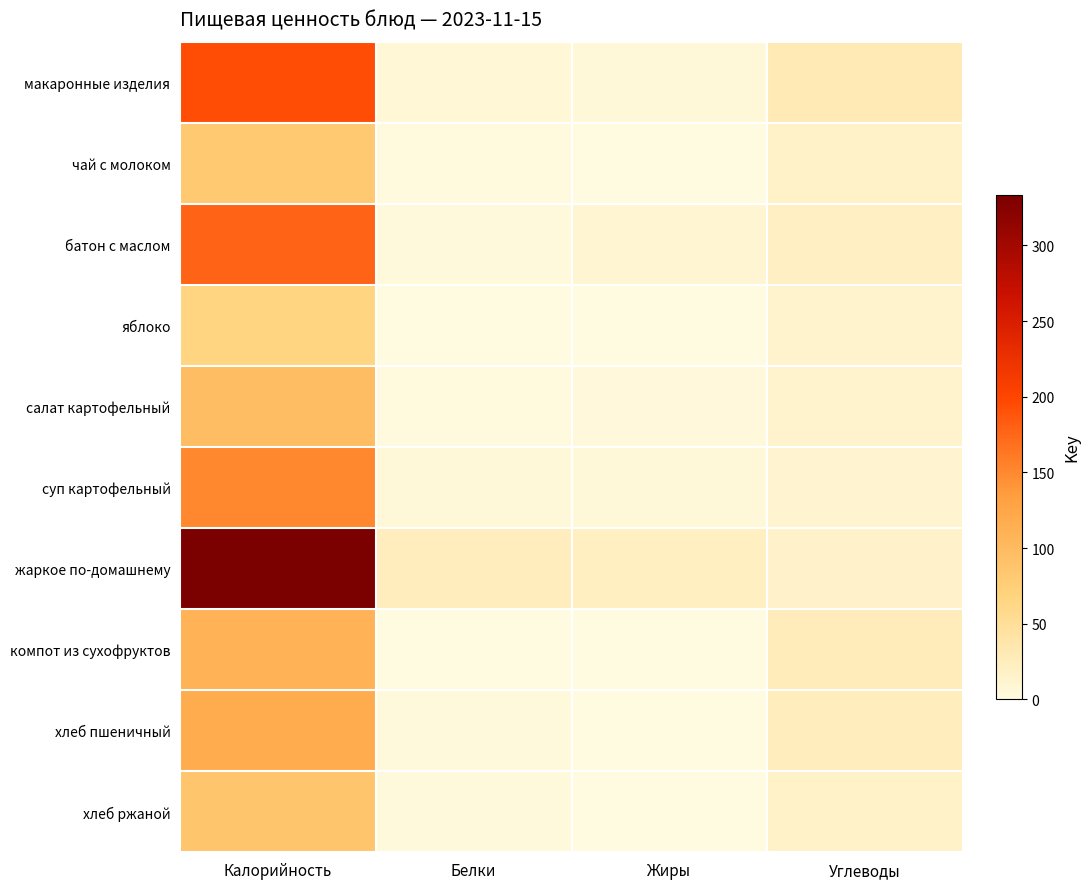

At which category is the sum across all series the highest?

Калорийность